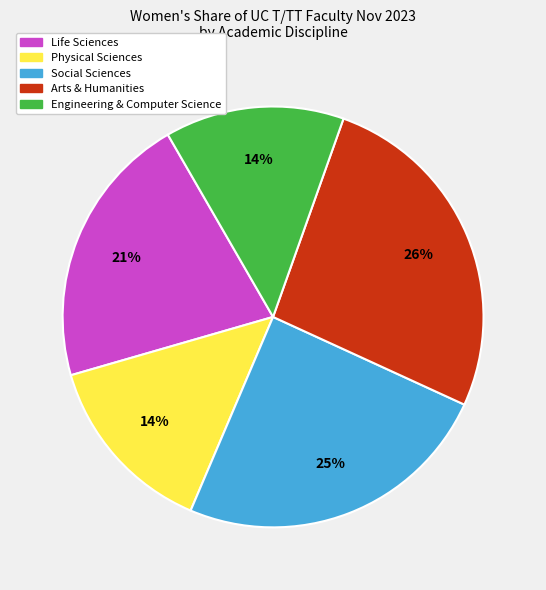

Is Physical Sciences the majority of the pie?

No